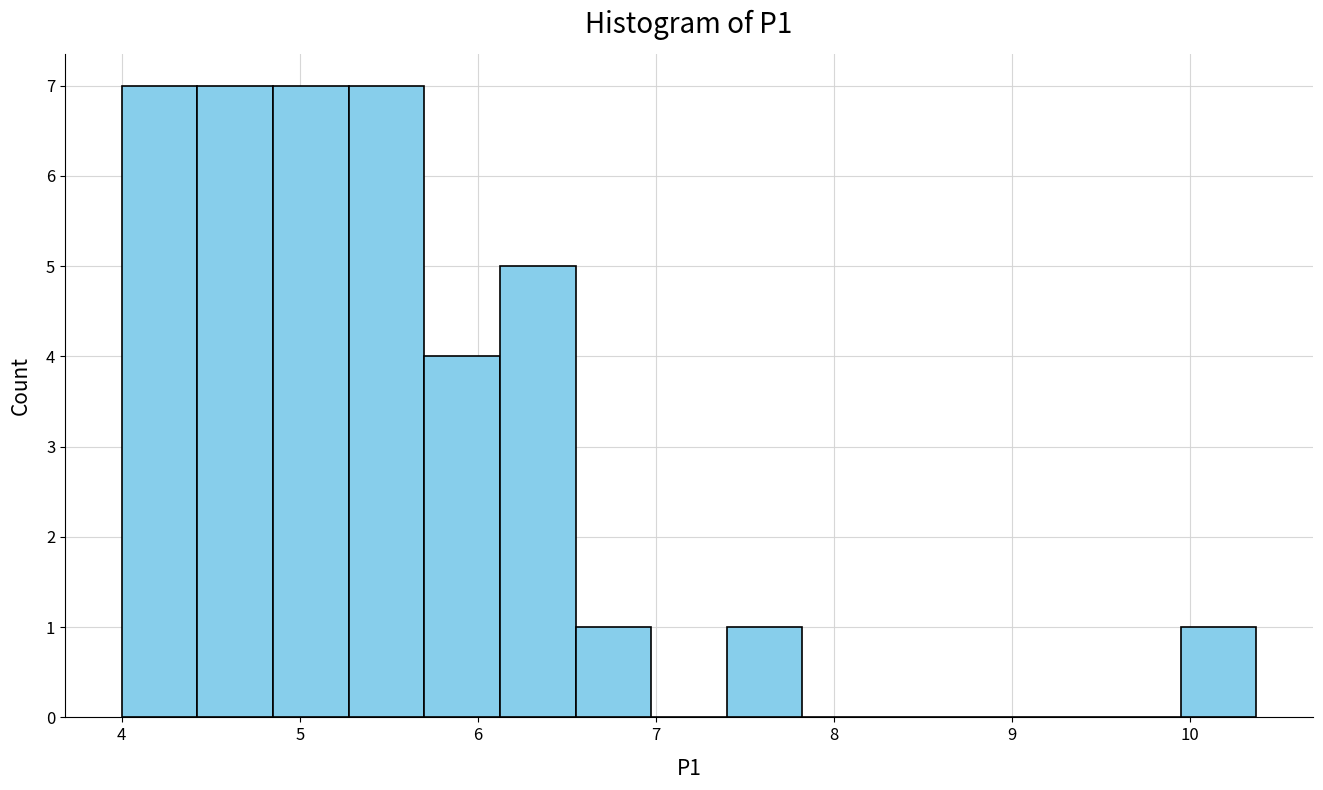

Reading left to right, transcribe this chart: for each bar, give the range it covers on the x-axis and its height. Neither the bar edges nor the heights are printed on the chart, so give them approximately, as read against the axes.

4.0 to 4.4: 7
4.4 to 4.8: 7
4.8 to 5.3: 7
5.3 to 5.7: 7
5.7 to 6.1: 4
6.1 to 6.5: 5
6.5 to 7.0: 1
7.0 to 7.4: 0
7.4 to 7.8: 1
7.8 to 8.2: 0
8.2 to 8.7: 0
8.7 to 9.1: 0
9.1 to 9.5: 0
9.5 to 9.9: 0
9.9 to 10.4: 1